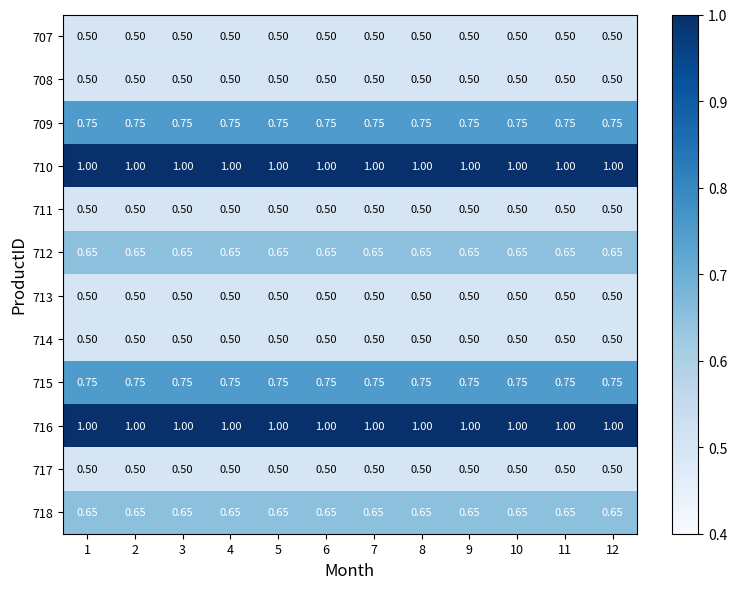

Is the value of 718 at 5 greater than the value of 707 at 6?

Yes